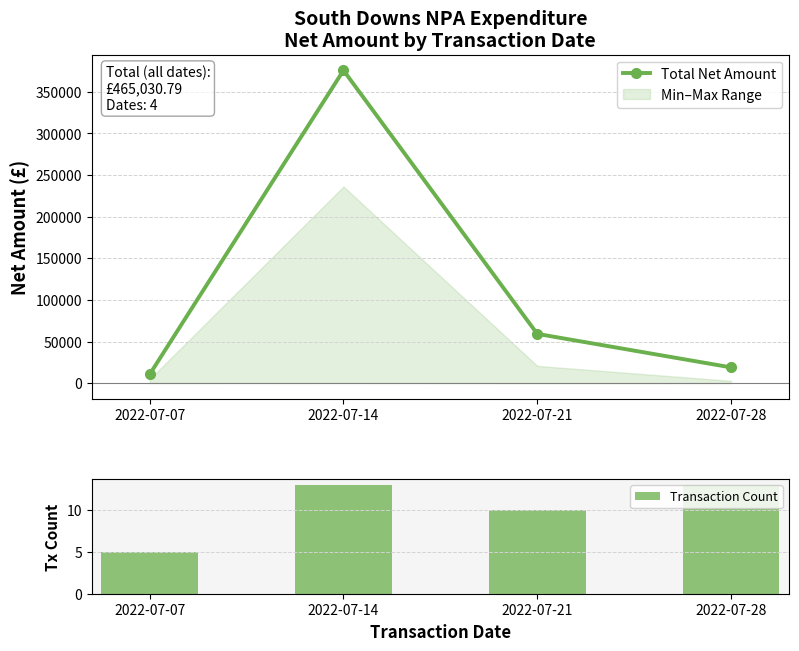

Rank the series by their maximum value, from lowest to highest.

Transaction Count, Total Net Amount